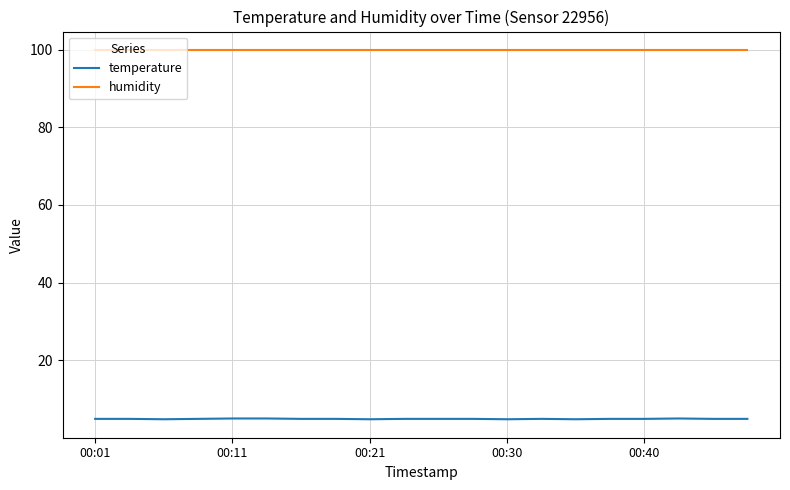

Which series has the widest spread of values?

temperature